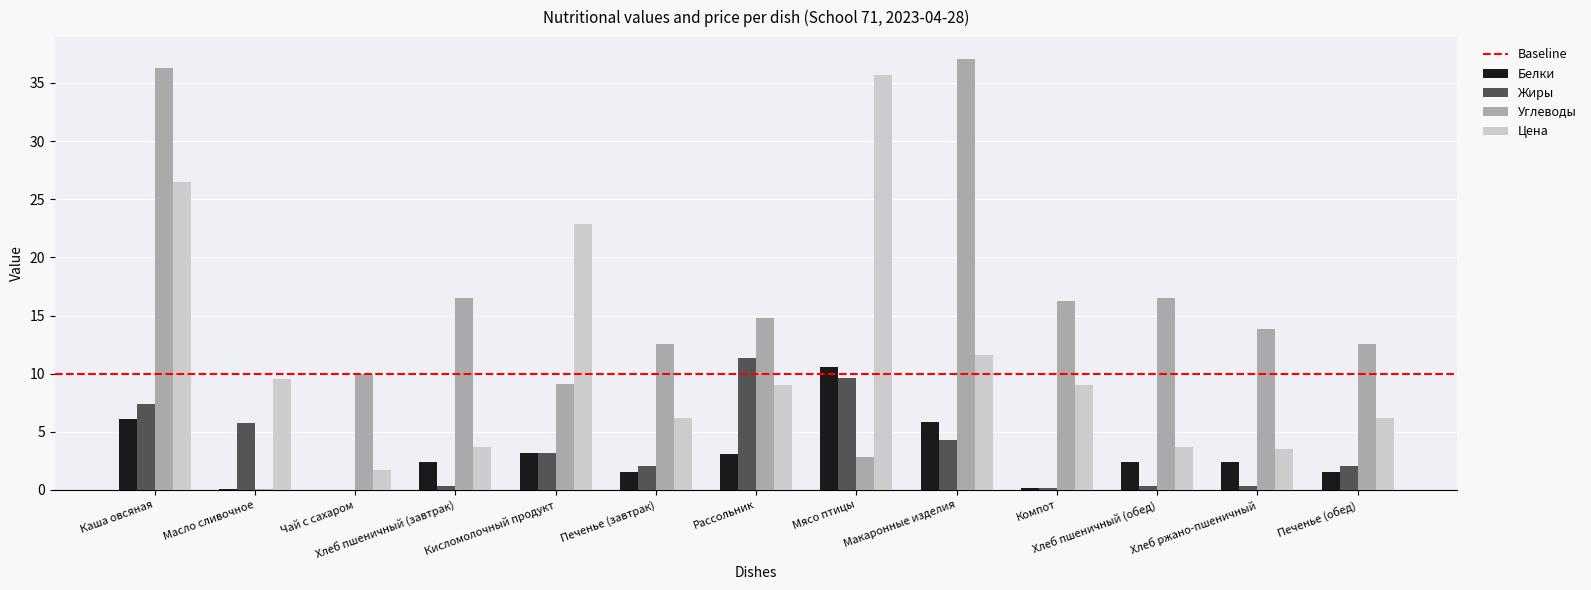

How many groups of bars are there?

13